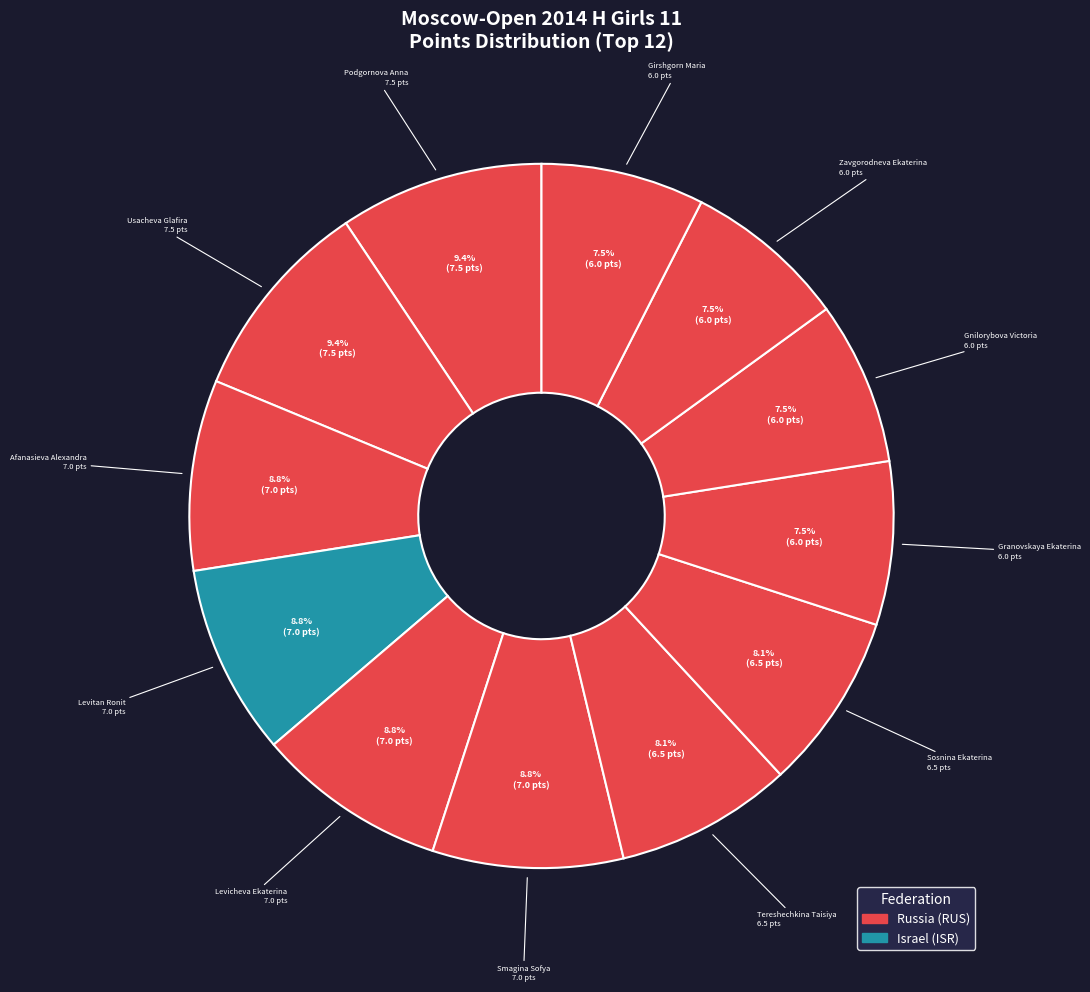

Count the number of slices in the pie.

12